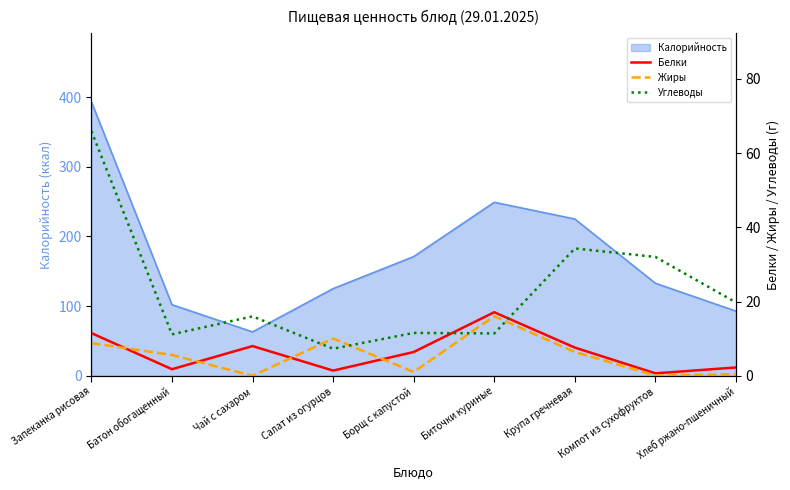

Which series has the widest spread of values?

Углеводы